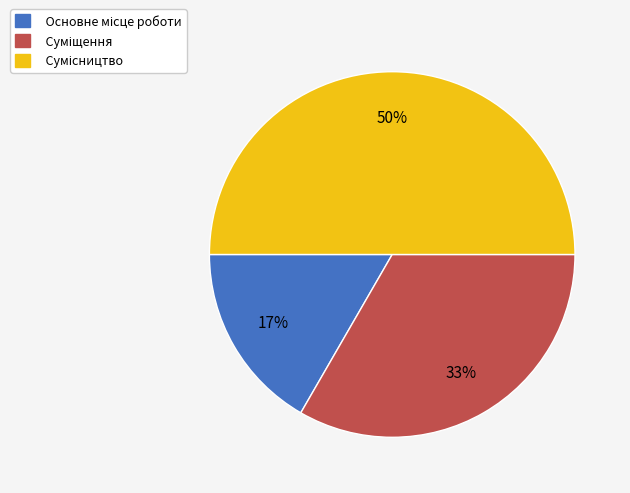

To the nearest percent, what is the difference between the largest and smallest slice percentages?

33%